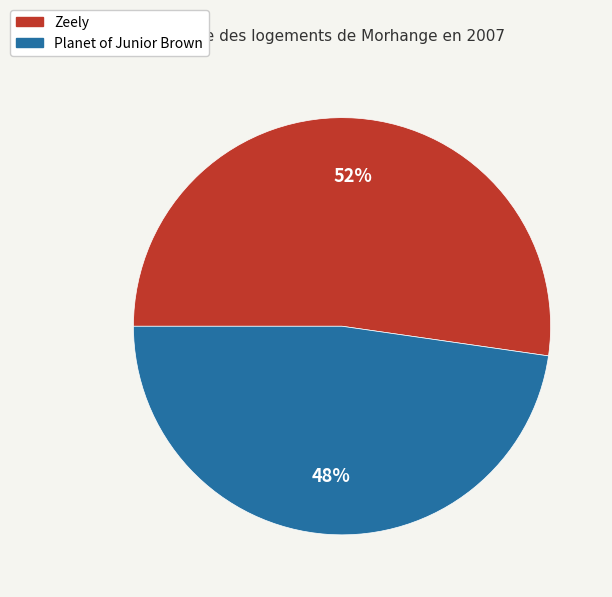

How many slices are in this pie chart?

2